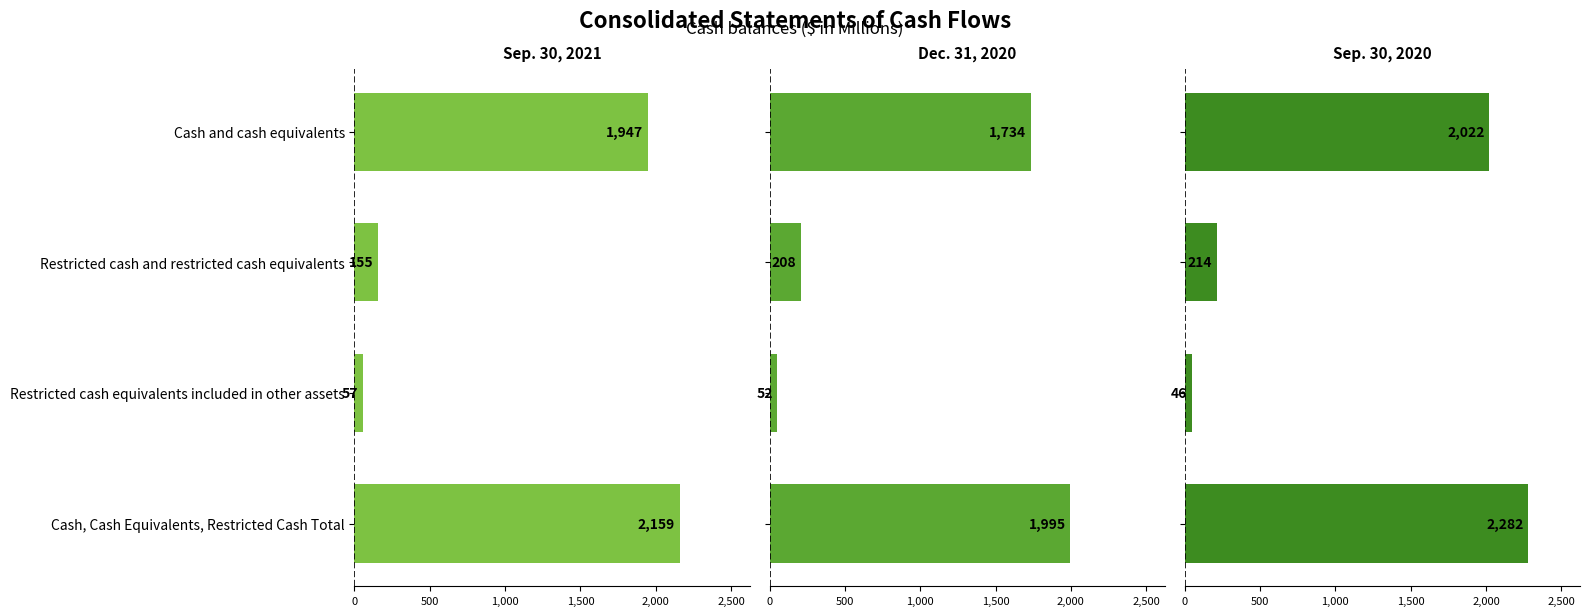

What position from the left is Cash and cash equivalents?

1